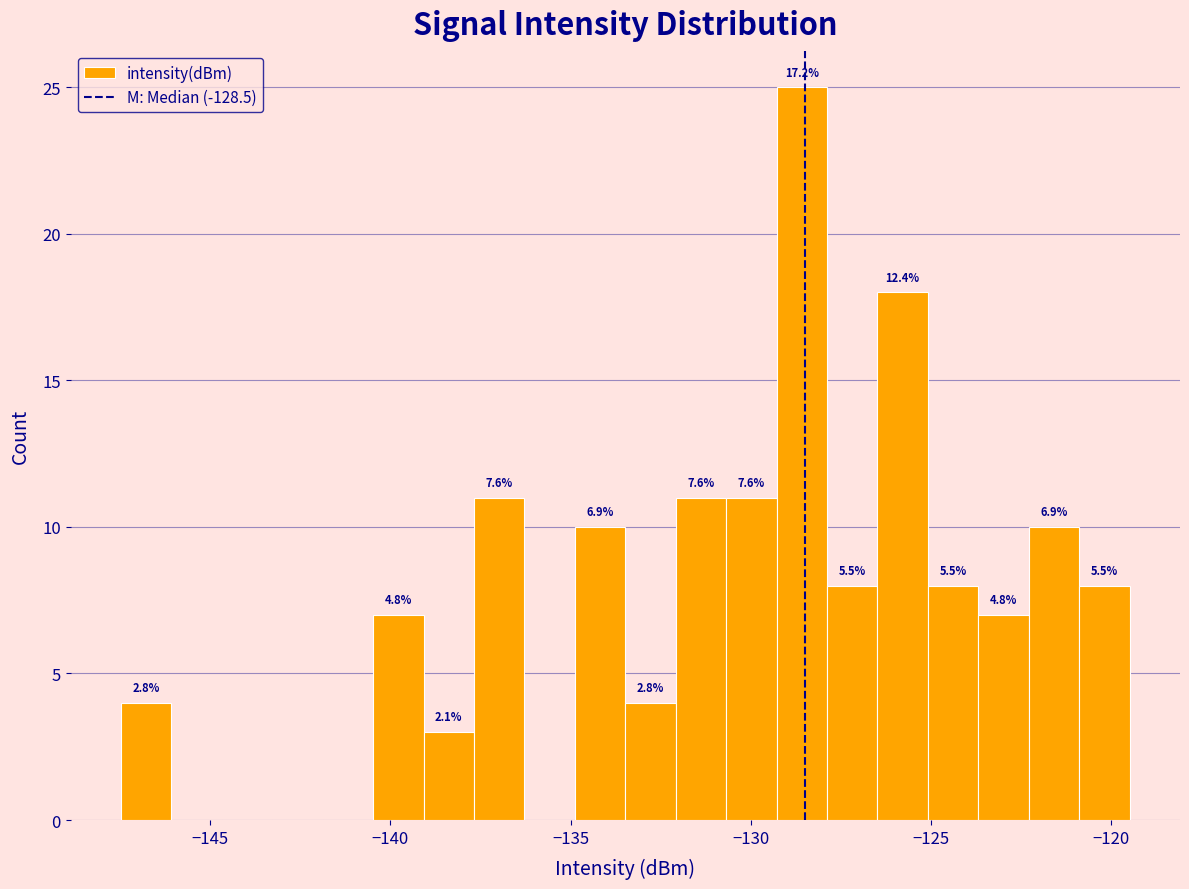

Around what value on the x-axis is the tallest bar? Give the approximate position of its centre, as read against the axis.

-128.5